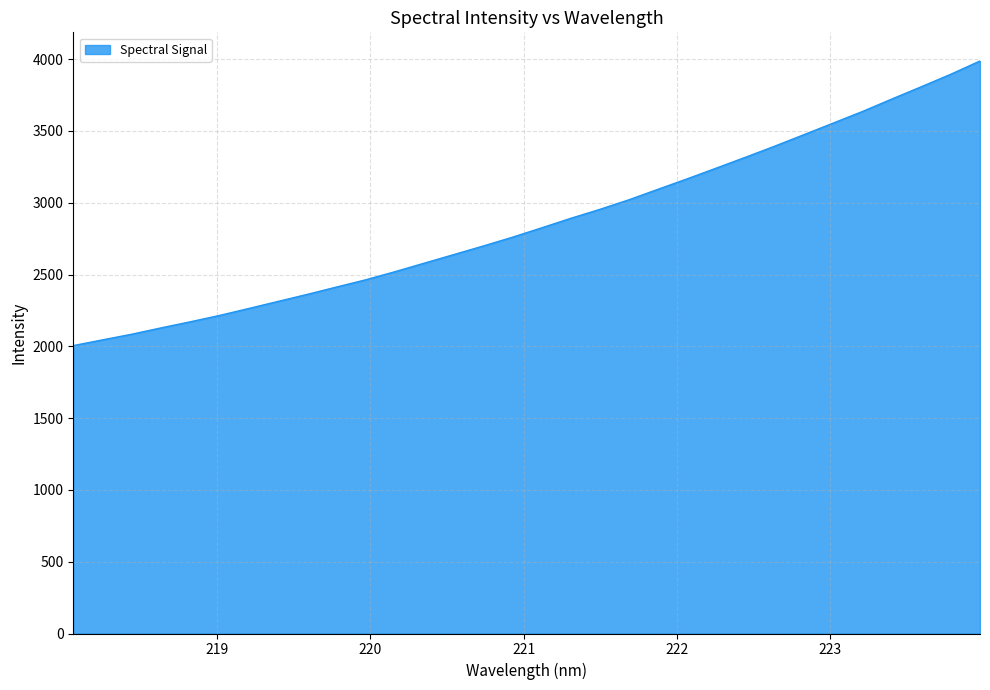

Does the chart have visible grid lines?

Yes